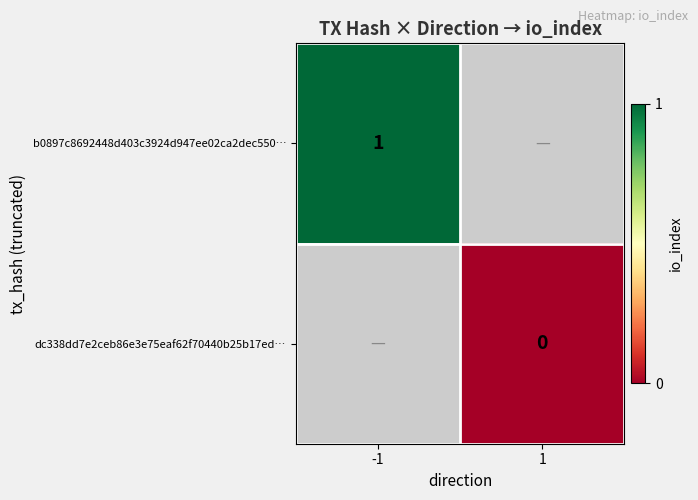

The value of b0897c8692448d403c3924d947ee02ca2dec550… at -1 is 0. True or false?

False